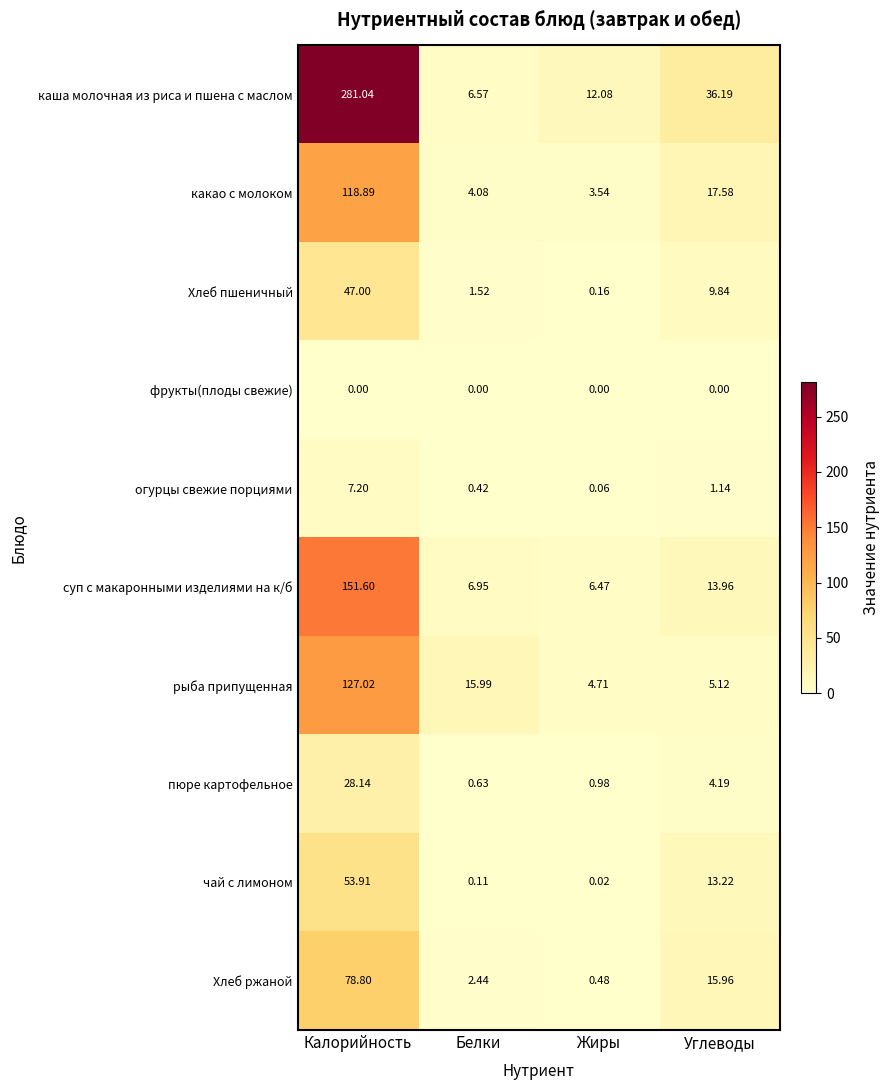

Rank the series by their maximum value, from lowest to highest.

фрукты(плоды свежие), огурцы свежие порциями, пюре картофельное, Хлеб пшеничный, чай с лимоном, Хлеб ржаной, какао с молоком, рыба припущенная, суп с макаронными изделиями на к/б, каша молочная из риса и пшена с маслом